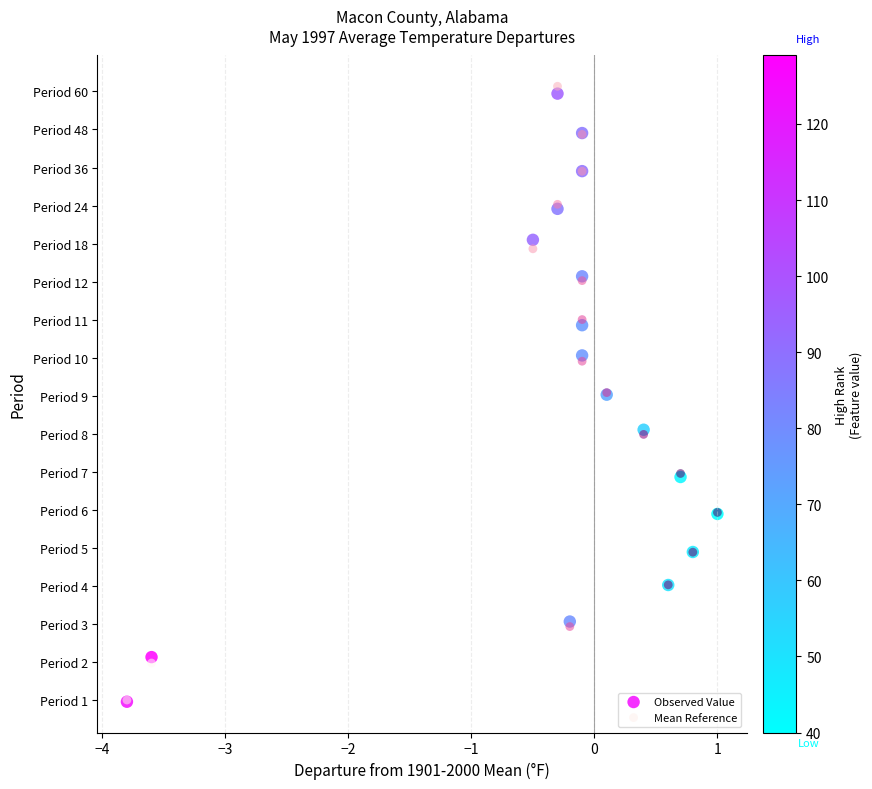

Which series contains the highest Y value?

Mean Reference